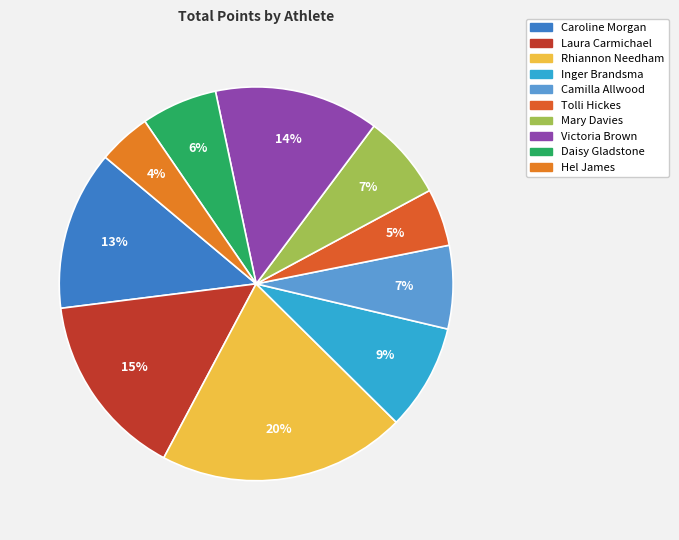

To the nearest percent, what percentage of the pie is Laura Carmichael?

15%